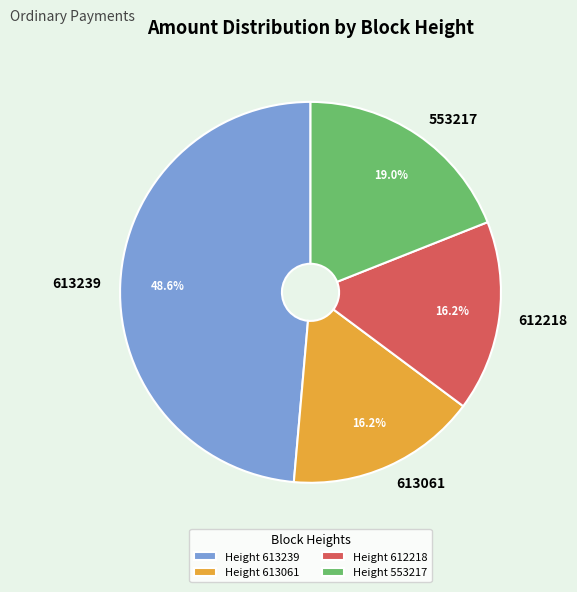

How many slices are in this pie chart?

4